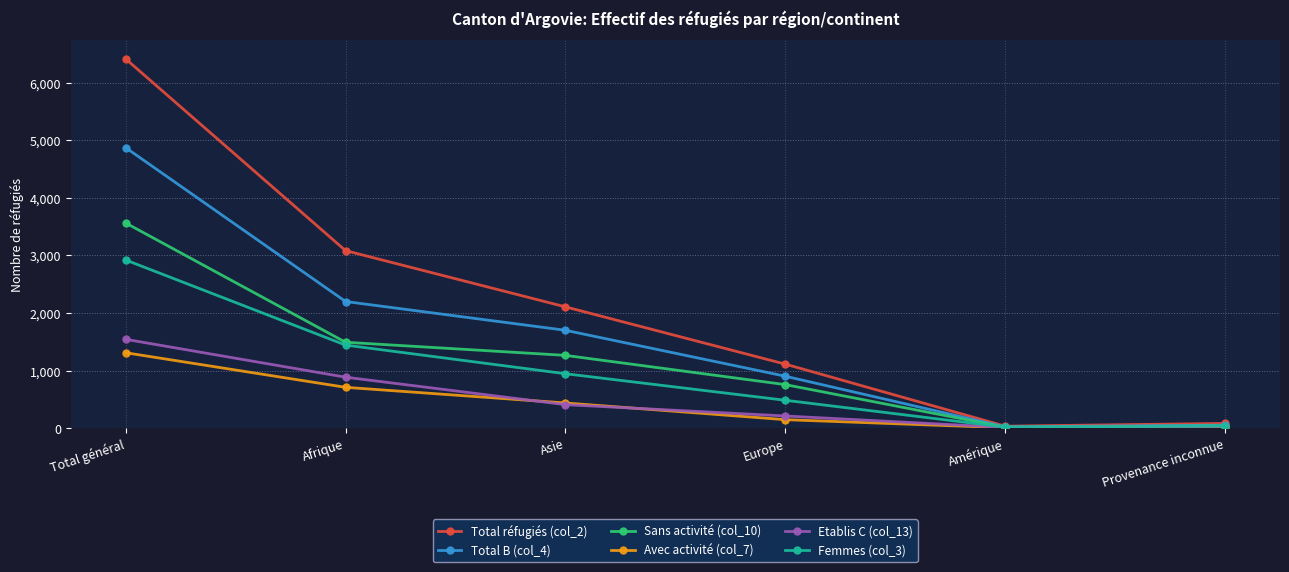

What is the difference between the second highest and second lowest values in the Total réfugiés (col_2) series?

3002